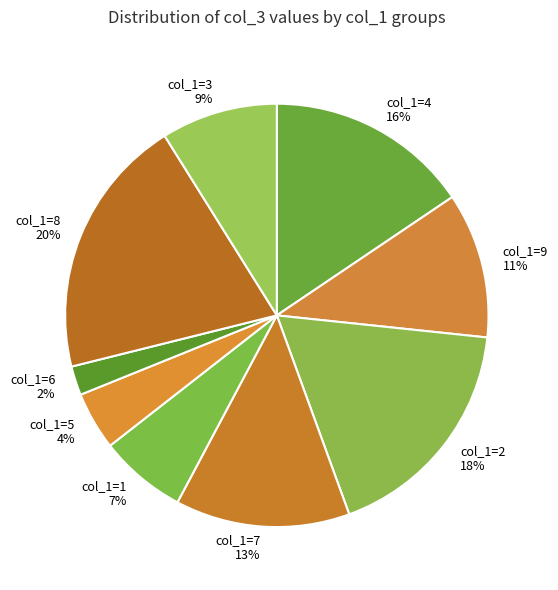

How many segments does this pie chart have?

9